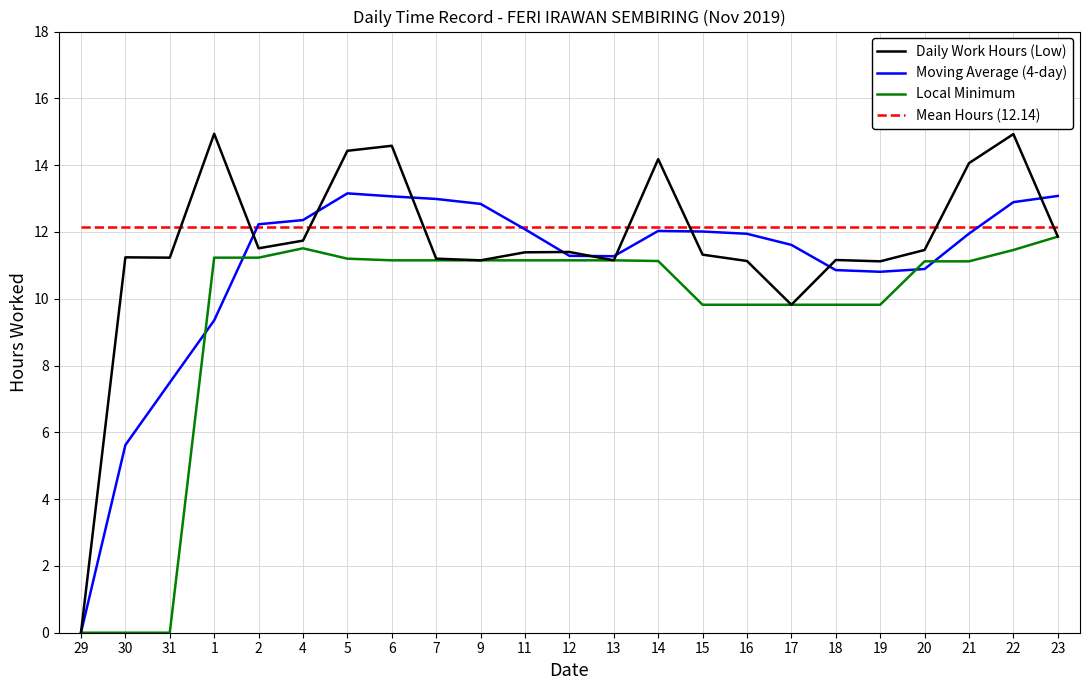

What position from the left is 17?

17